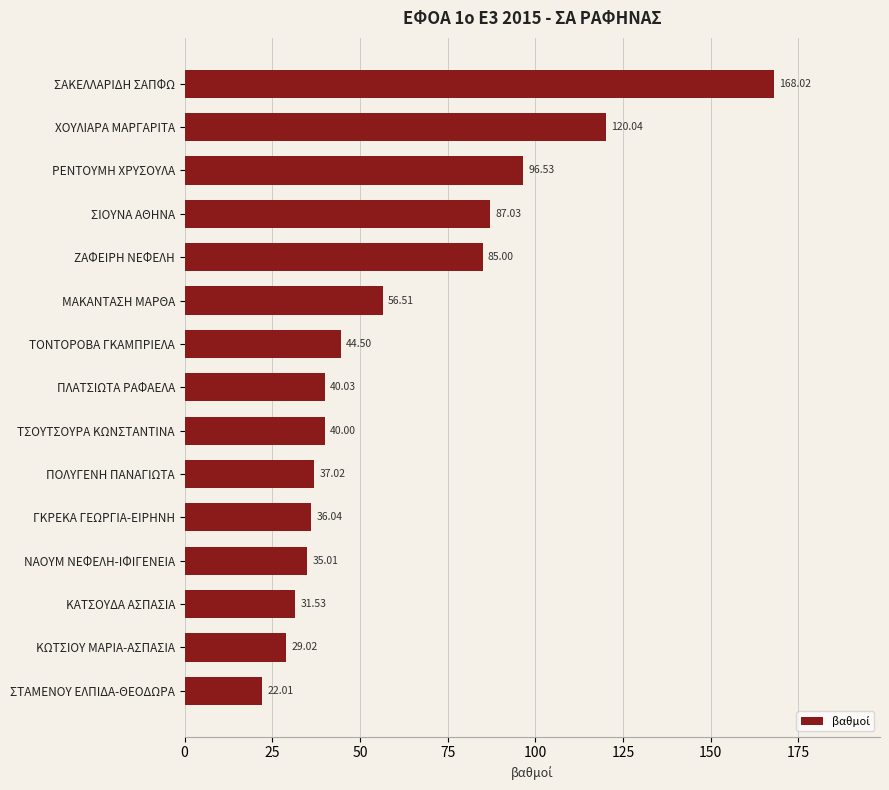

What is the label of the 13th bar from the bottom?

ΡΕΝΤΟΥΜΗ ΧΡΥΣΟΥΛΑ